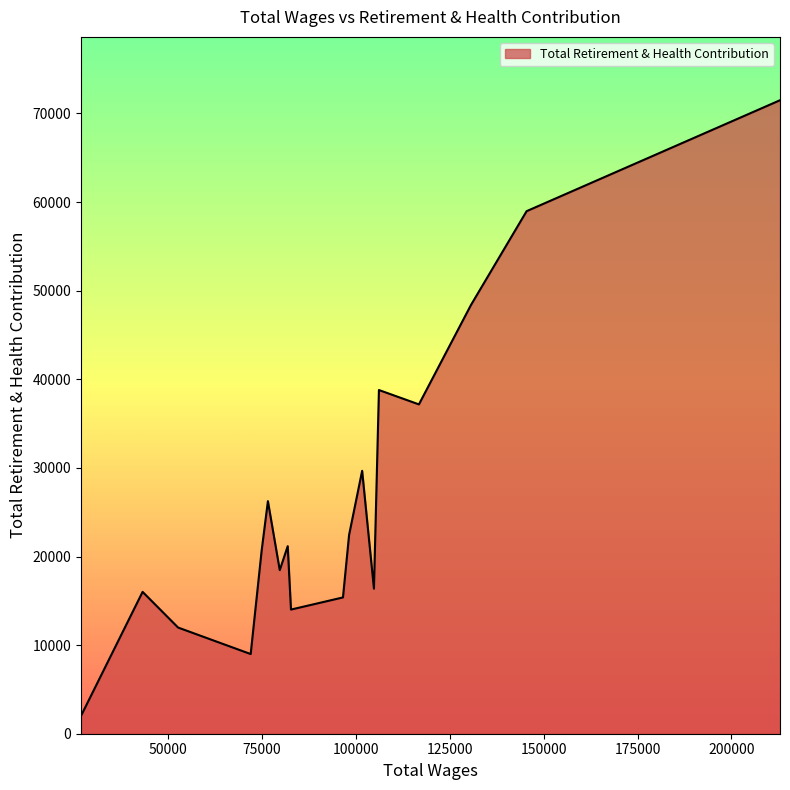

What is the difference between the maximum and minimum values?

69477